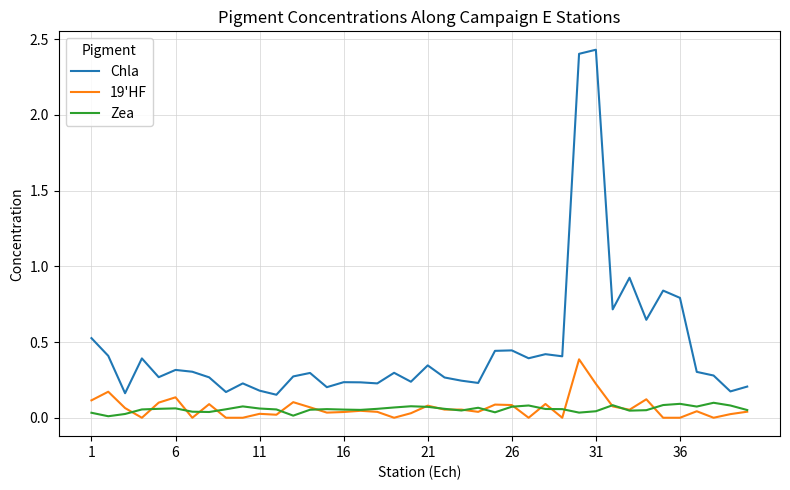

Which series has the widest spread of values?

Chla